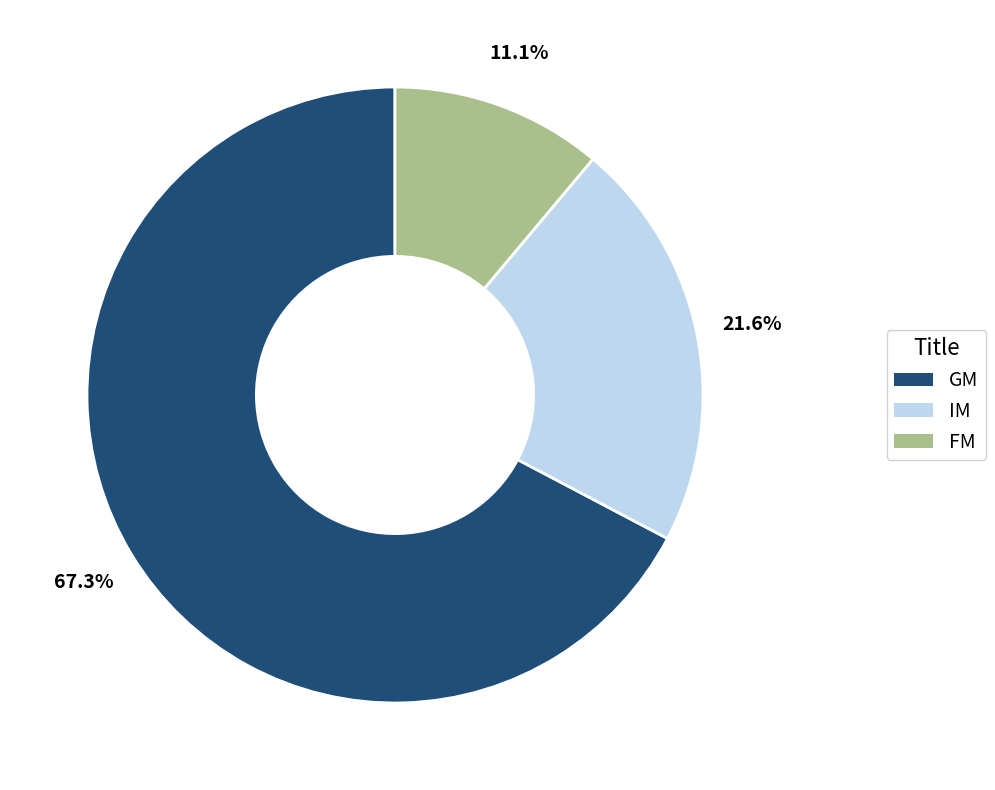

What percentage is the GM slice, to the nearest percent?

67%